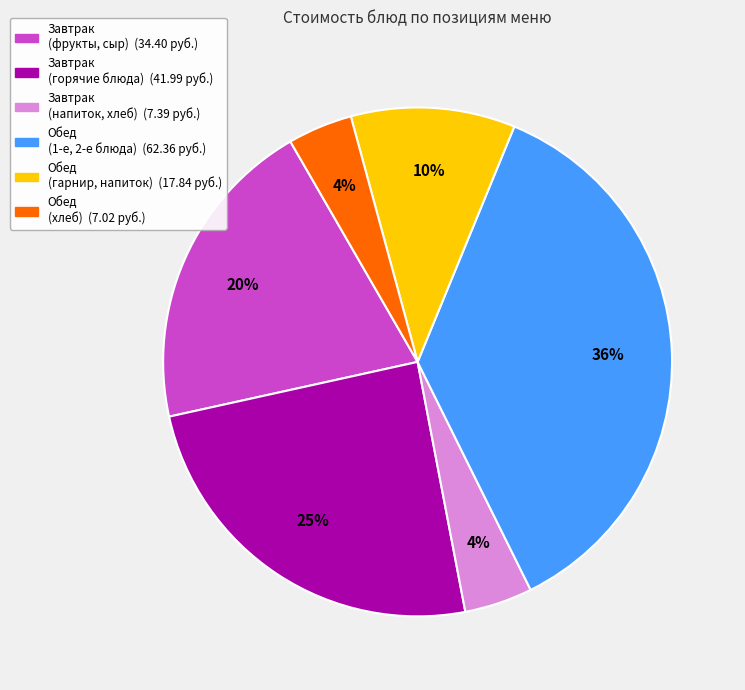

To the nearest percent, what is the difference between the largest and smallest slice percentages?

32%